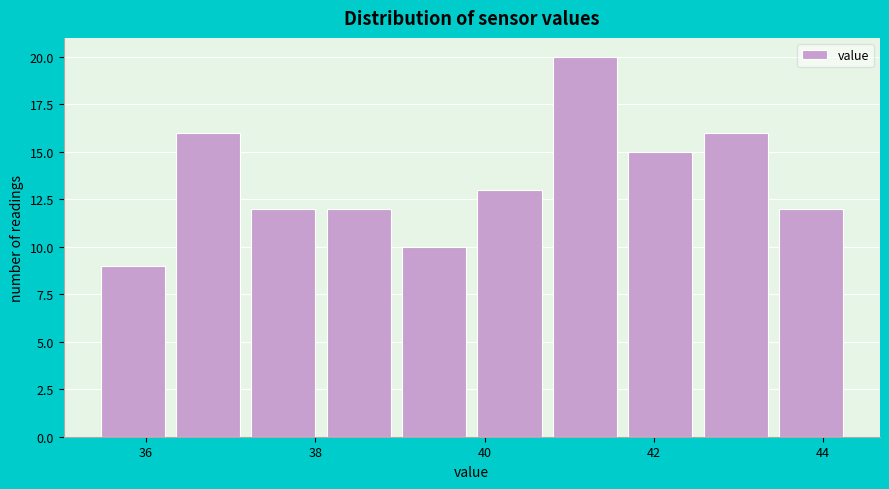

Which range on the x-axis has the tallest bar?

40.8 to 41.6